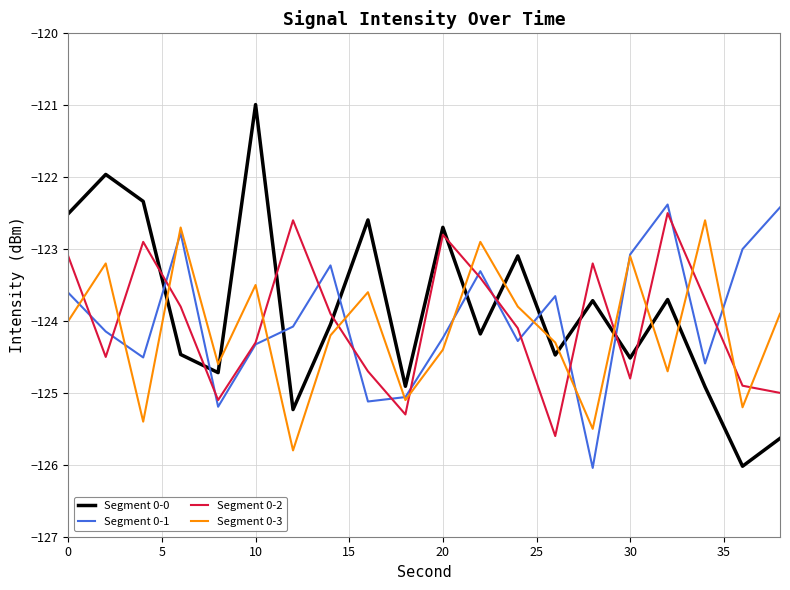

True or false: Segment 0-3 and Segment 0-2 cross at least once.

True